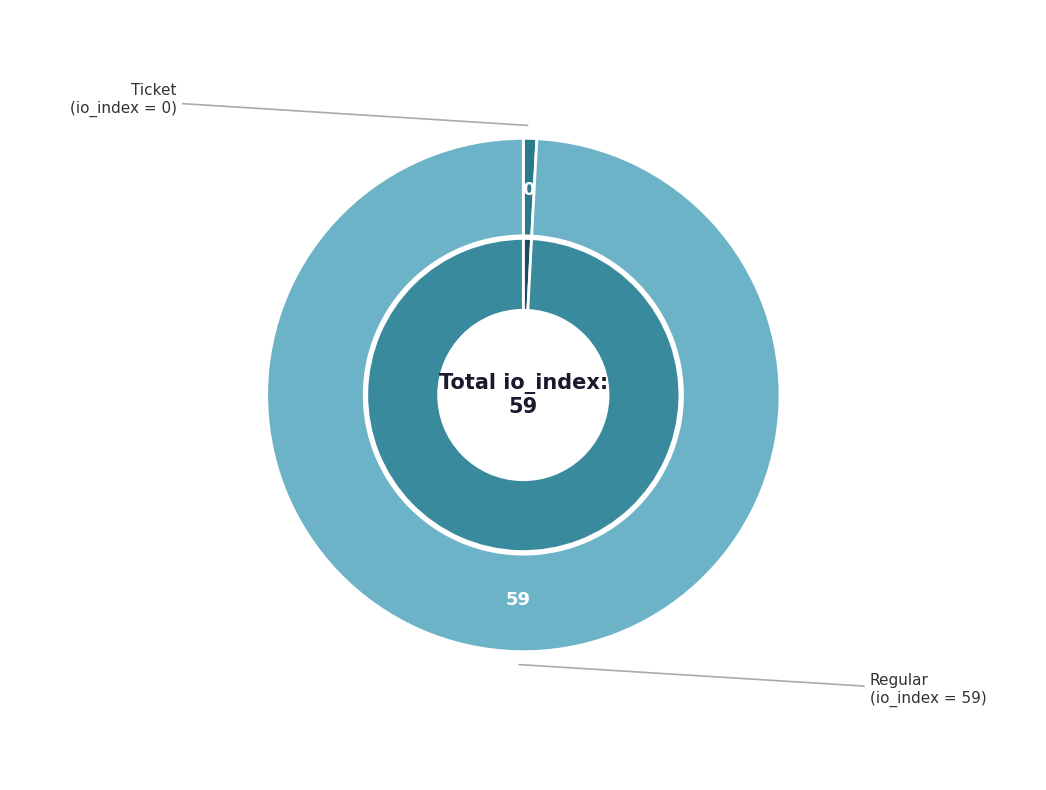

The Ticket (io_index=0) slice represents 1% of the pie. True or false?

False